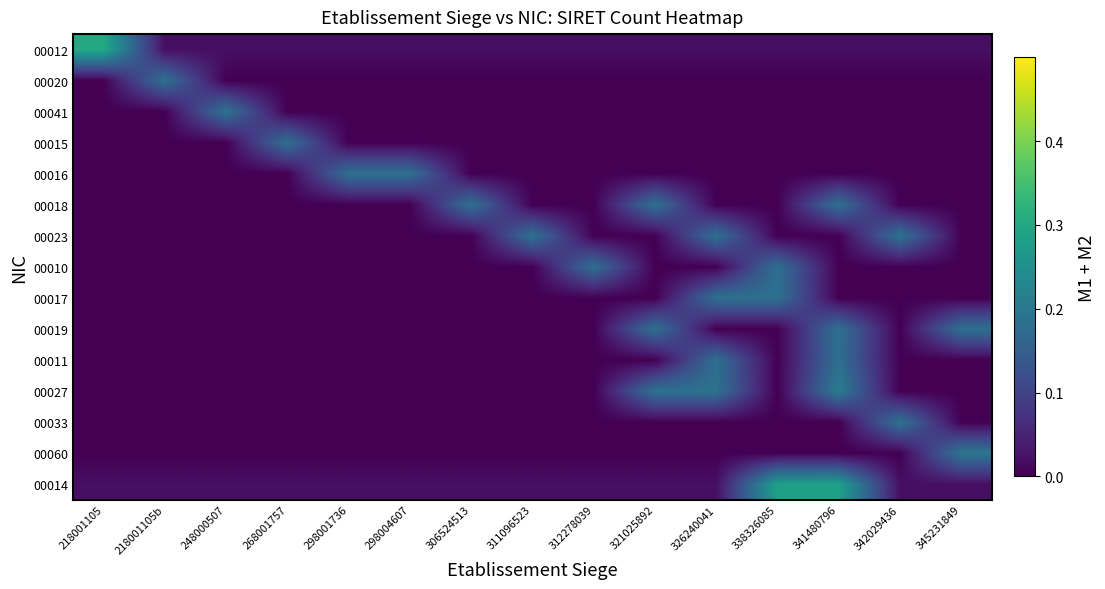

How many categories are shown in the chart?

15